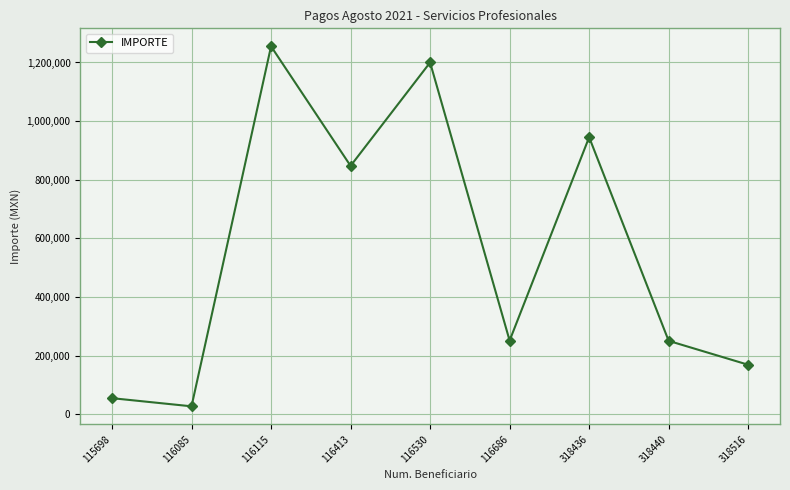

What is the ratio of the value at 318440 to the value at 318516?

1.5